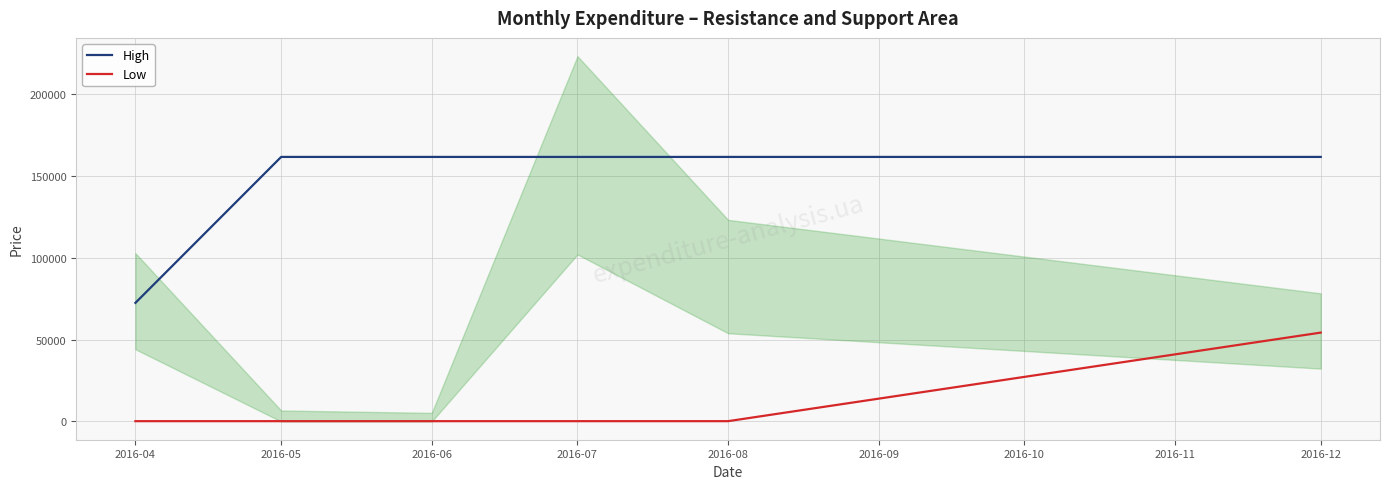

List the series in order of their overall mean, lowest first.

Low, High